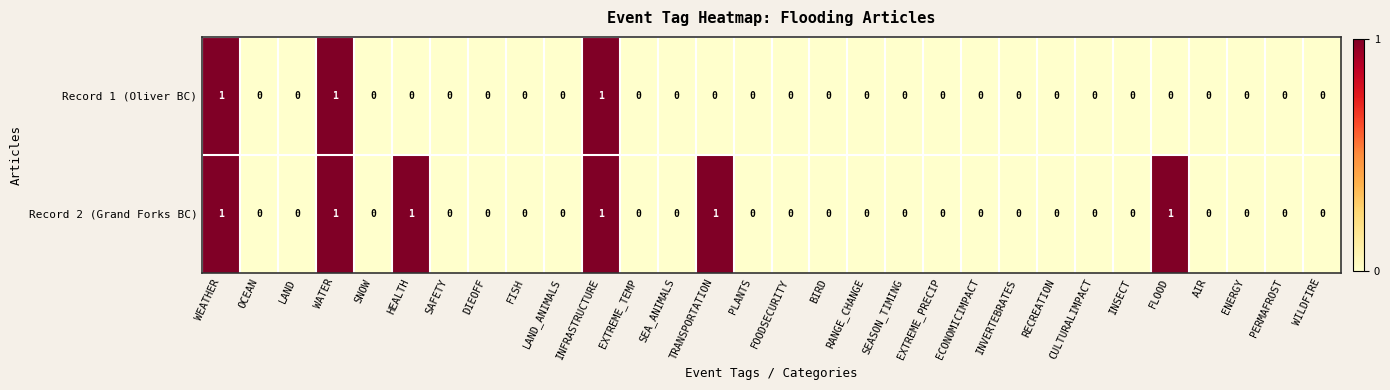

List the series in order of their overall mean, highest first.

Record 2 (Grand Forks BC), Record 1 (Oliver BC)